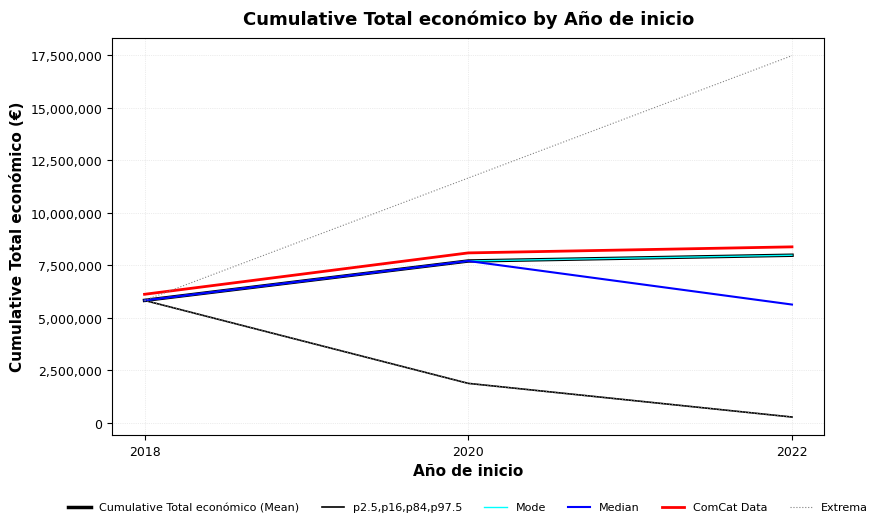

The value of ComCat Data at 2022 is 13742746.9. True or false?

False